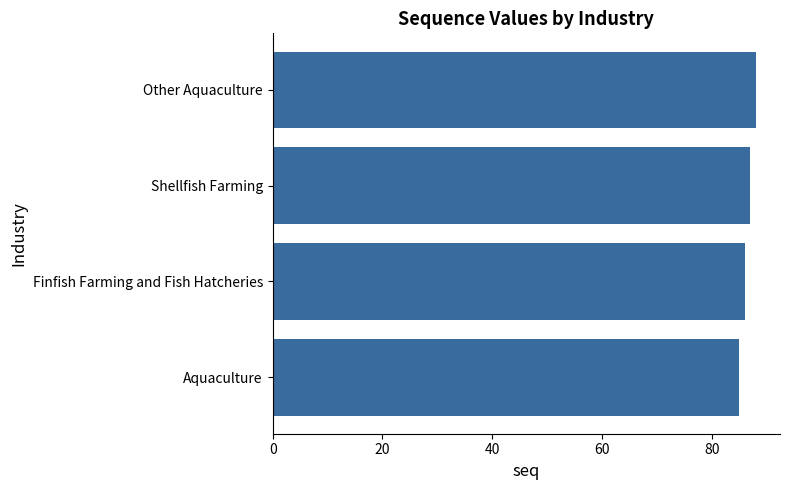

The value at Other Aquaculture is 151. True or false?

False